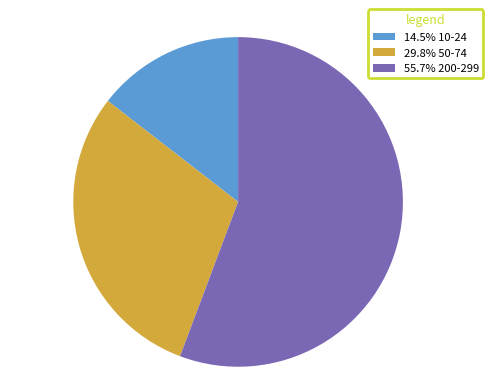

Count the number of slices in the pie.

3